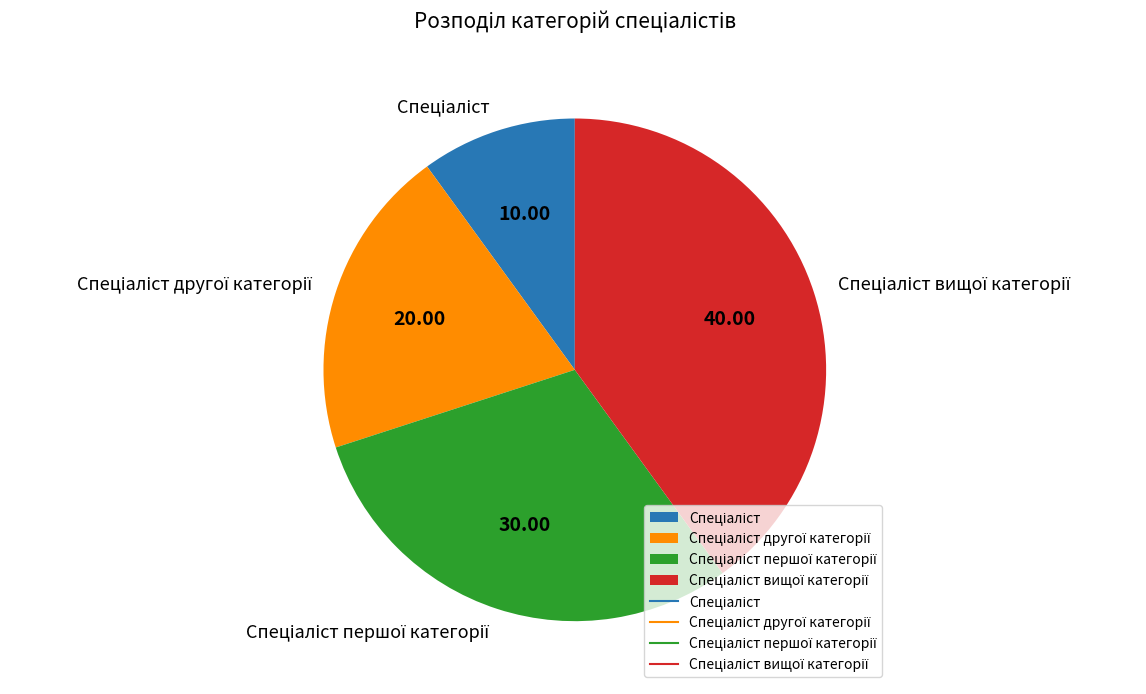

Is there a majority slice in this chart?

No